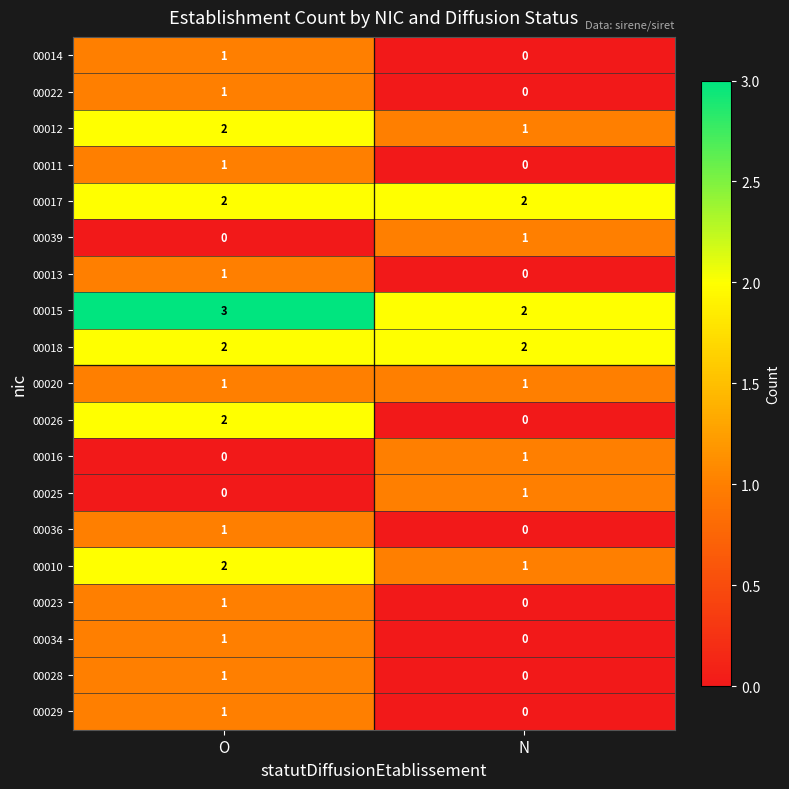

True or false: 00029 has a value of 1 at O.

True